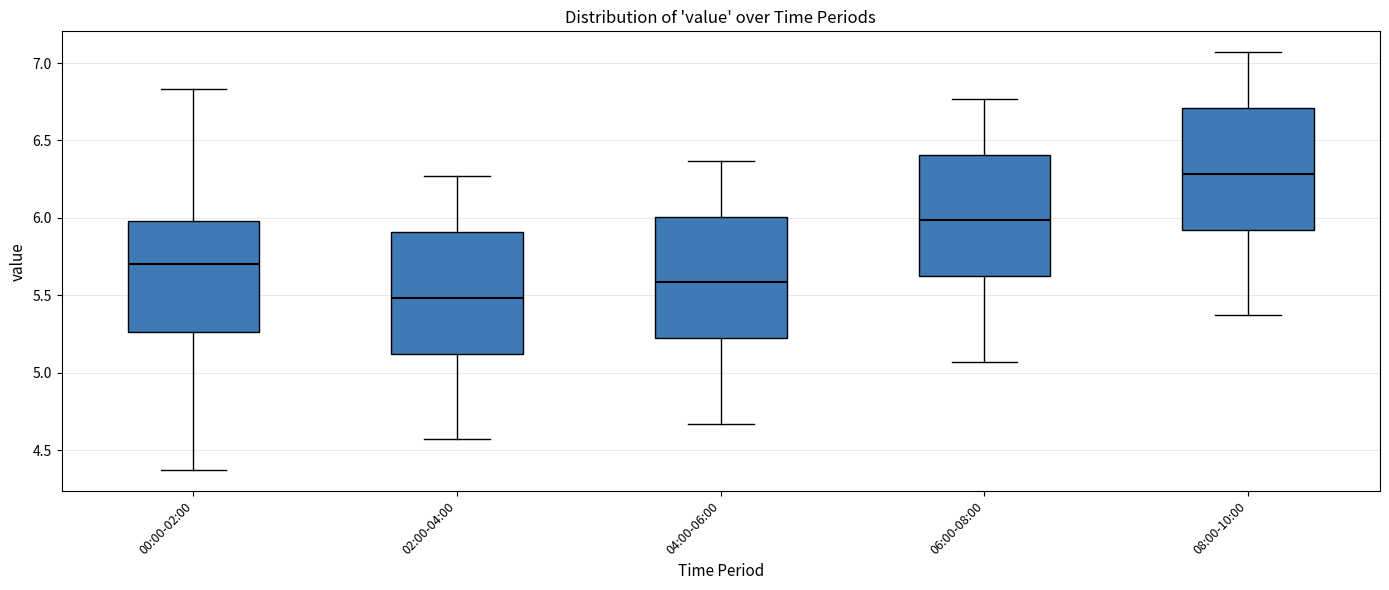

Which box's median line is the lowest?

02:00-04:00